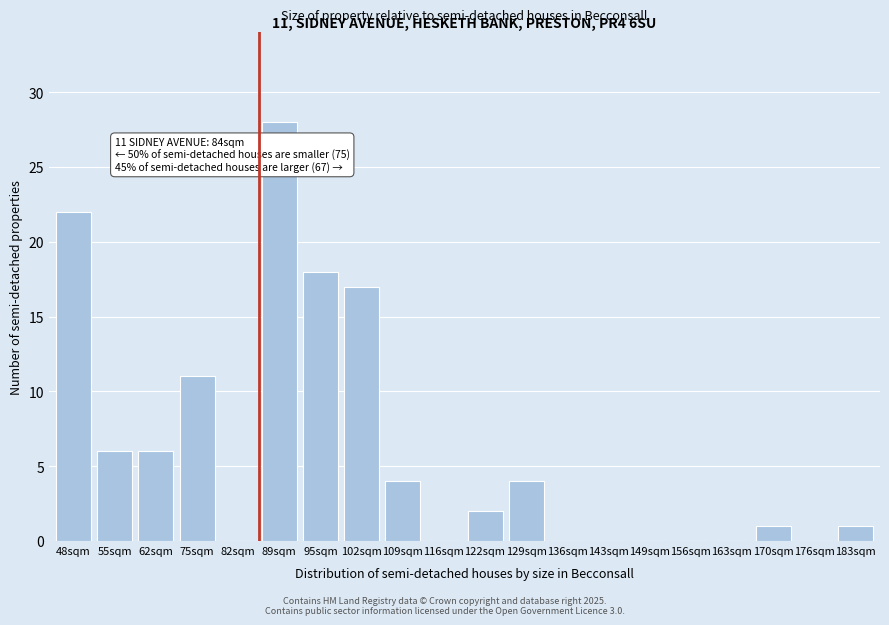

Reading left to right, extract all data points from this chart.

48sqm=22	55sqm=6	62sqm=6	75sqm=11	82sqm=0	89sqm=28	95sqm=18	102sqm=17	109sqm=4	116sqm=0	122sqm=2	129sqm=4	136sqm=0	143sqm=0	149sqm=0	156sqm=0	163sqm=0	170sqm=1	176sqm=0	183sqm=1